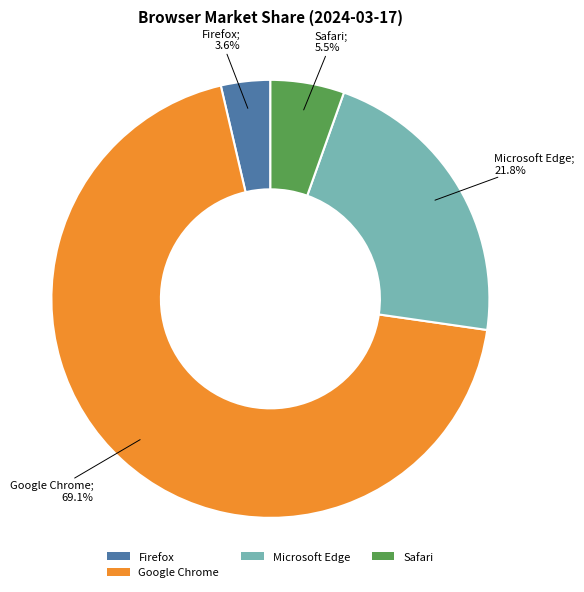

How many segments does this pie chart have?

4